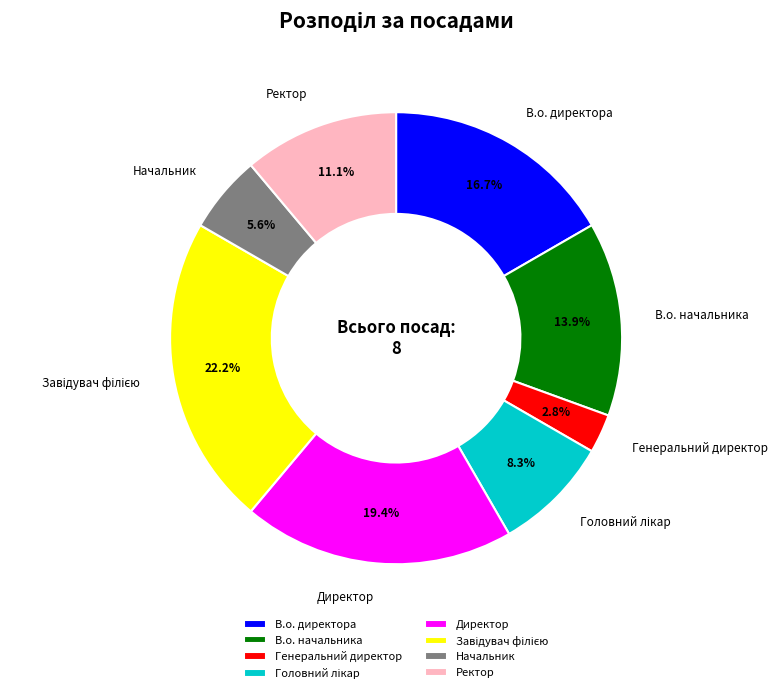

To the nearest percent, what percentage of the pie is Начальник?

6%